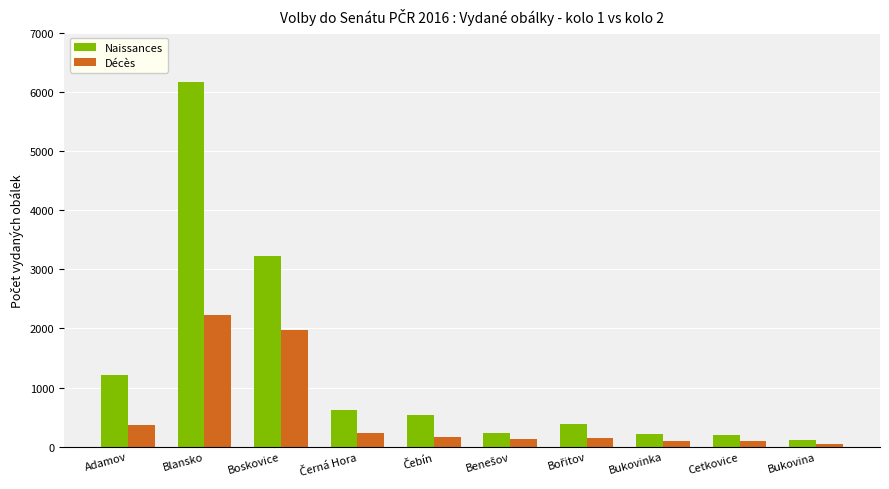

Where does the Naissances series first go above 532?

Adamov